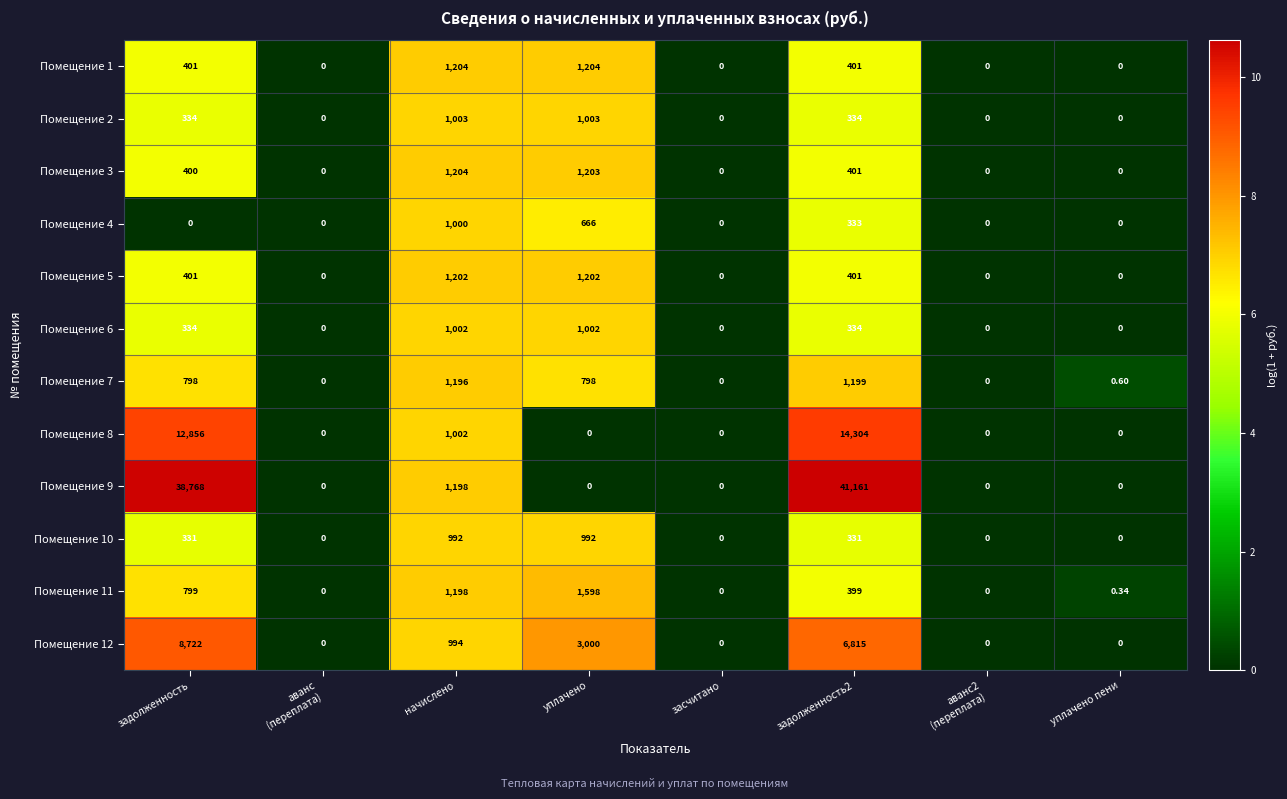

At which label is Помещение 11 closest to 799?

задолженность